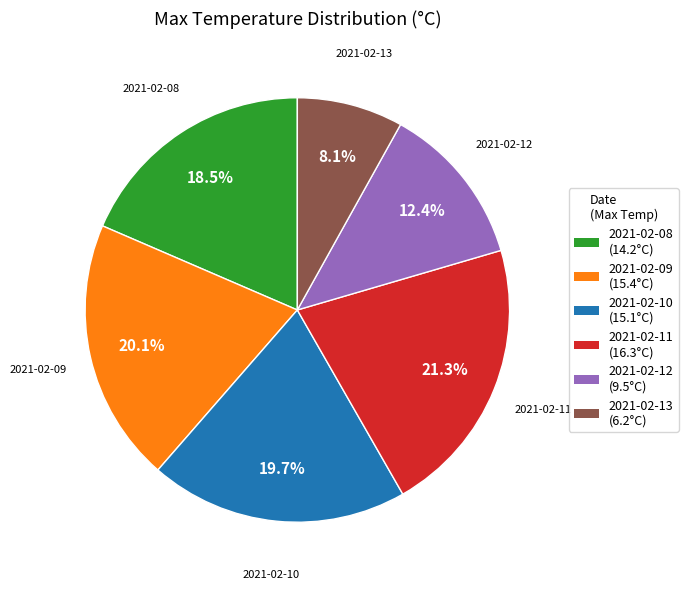

To the nearest percent, what portion does 2021-02-09 represent?

20%